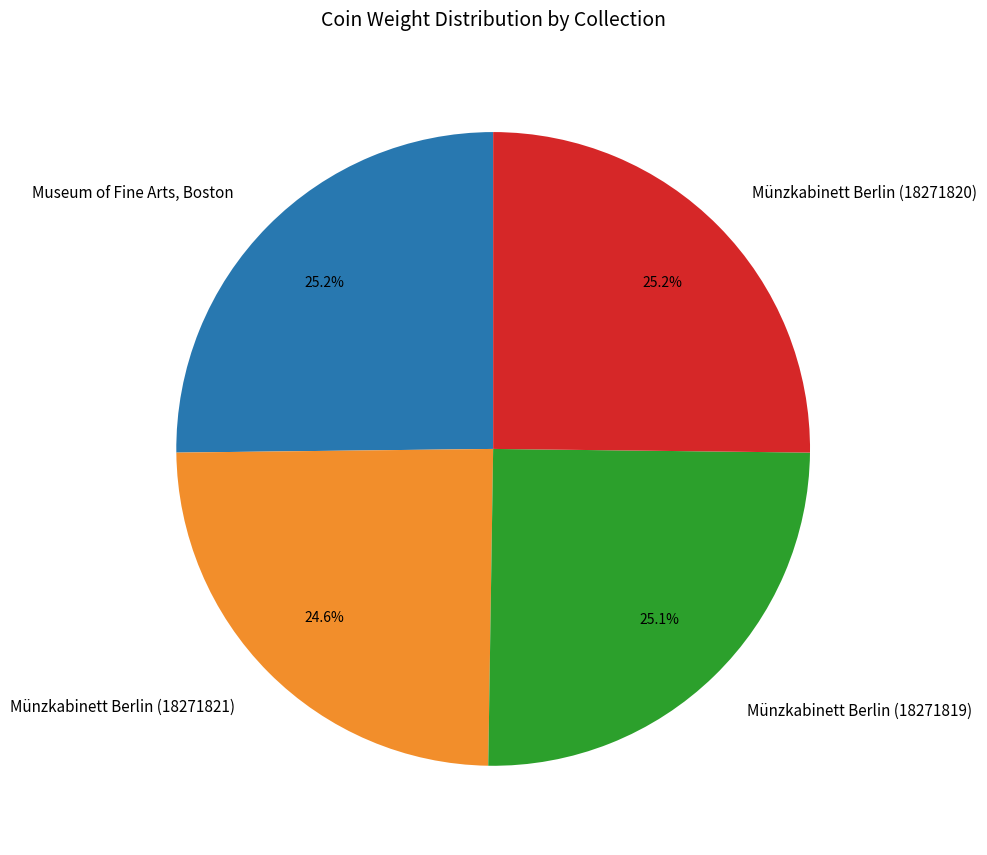

How many segments does this pie chart have?

4